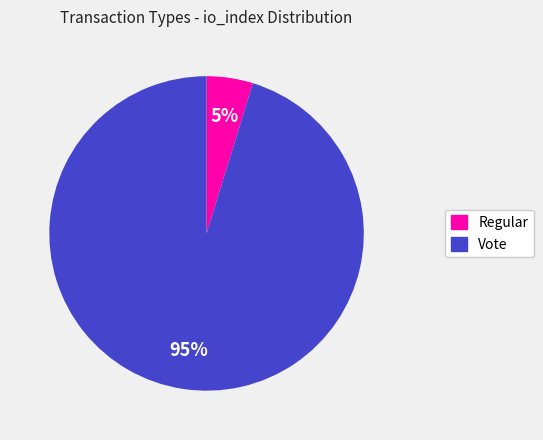

Which category has the biggest portion of the pie?

Vote